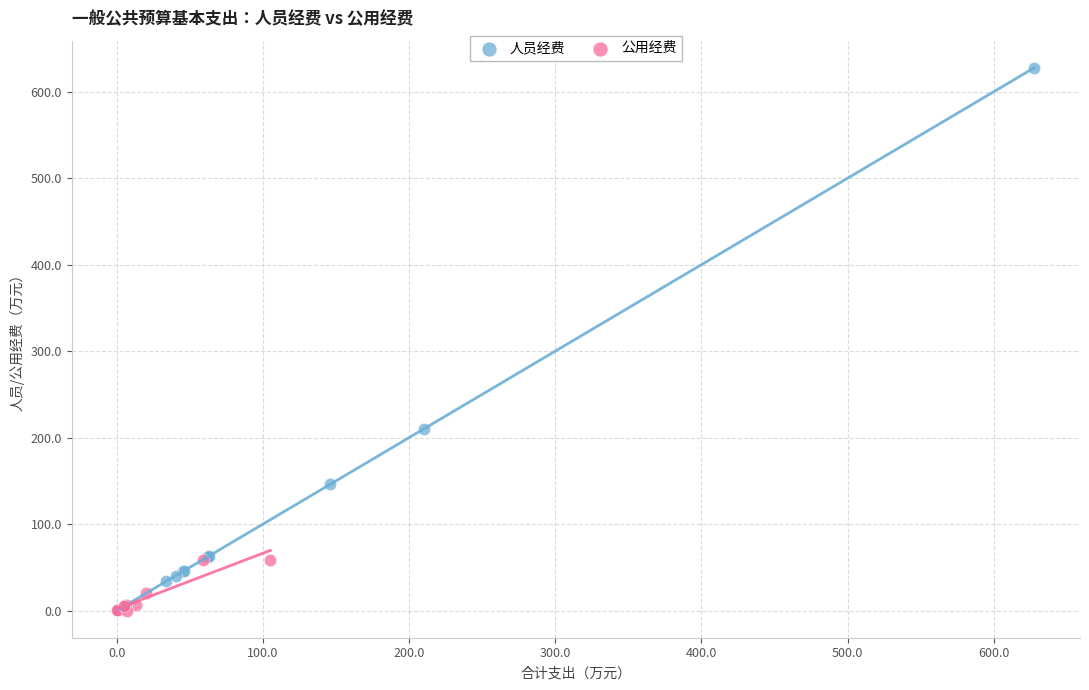

Which series reaches the maximum Y coordinate?

人员经费